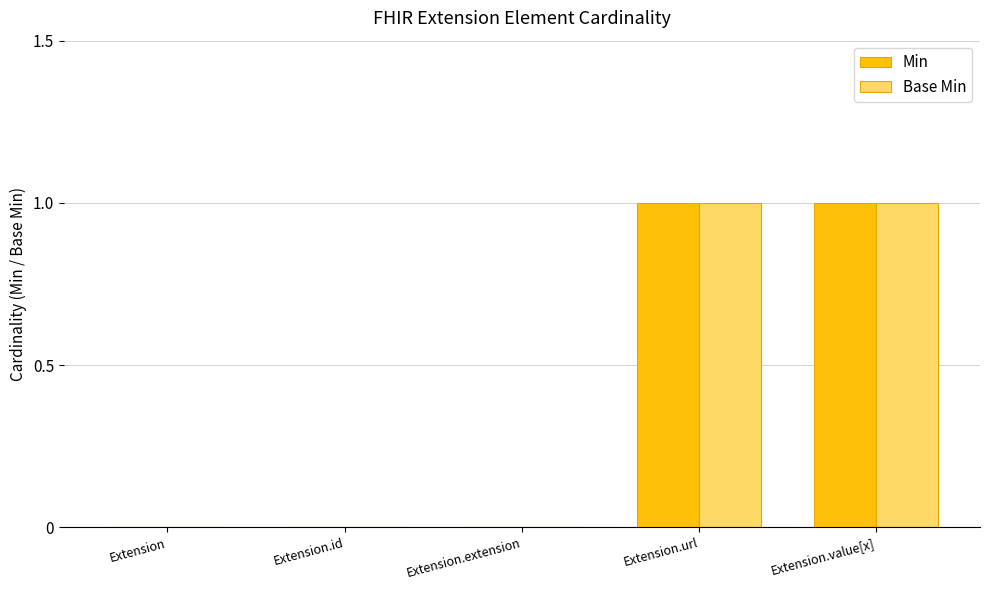

Is it true that Base Min equals -1 at Extension?

False